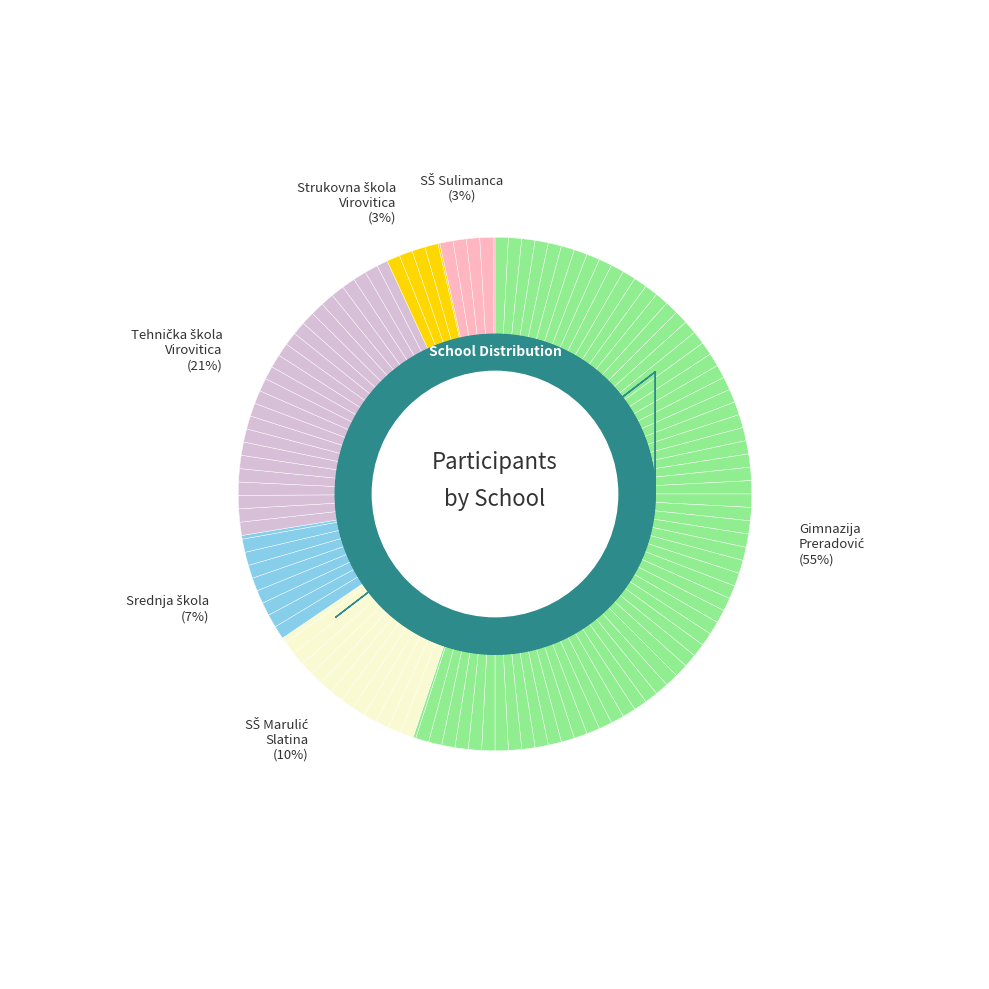

Which slice is the largest?

Gimnazija Petra Preradovića Virovitica